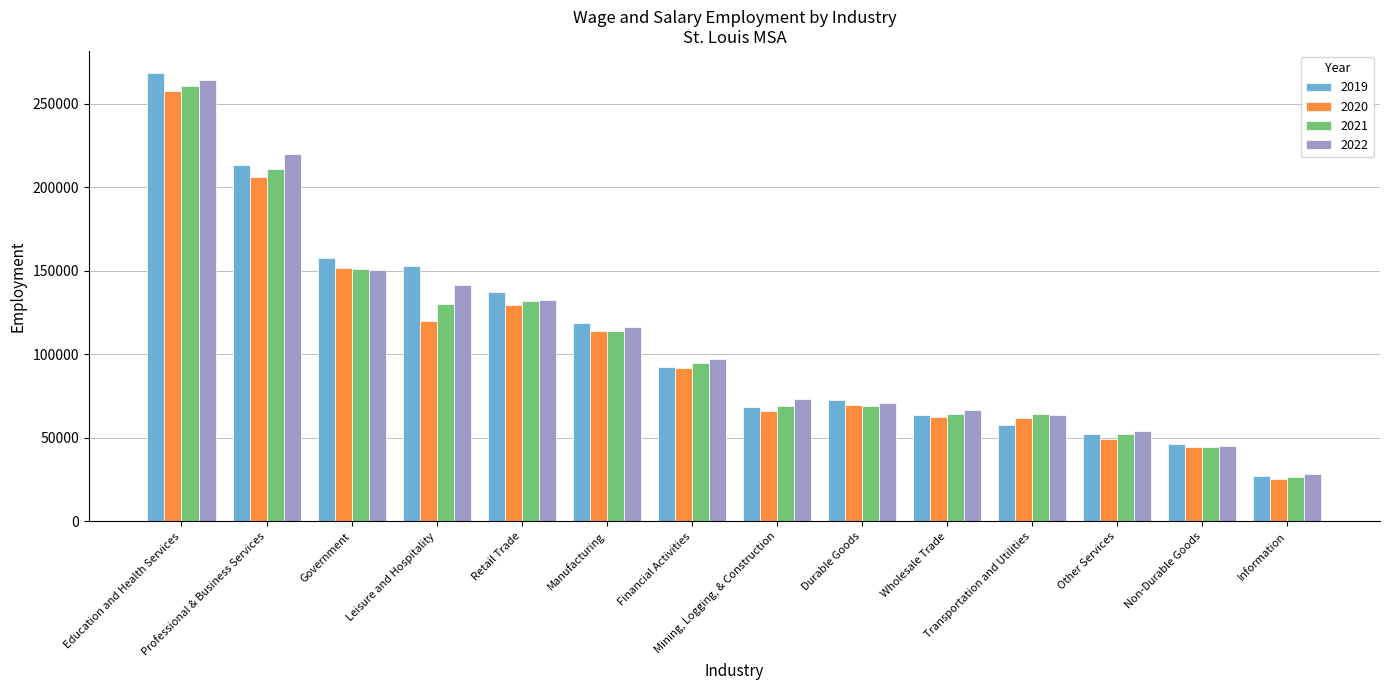

What is the spread (max minus min) of values at Retail Trade?

7800